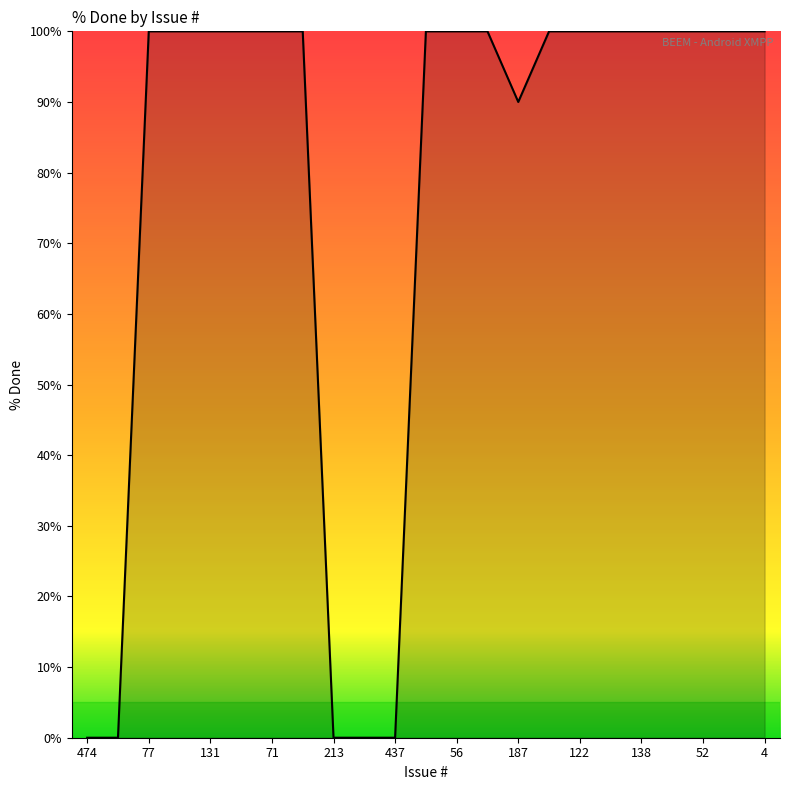

What is the maximum value shown in the chart?

100